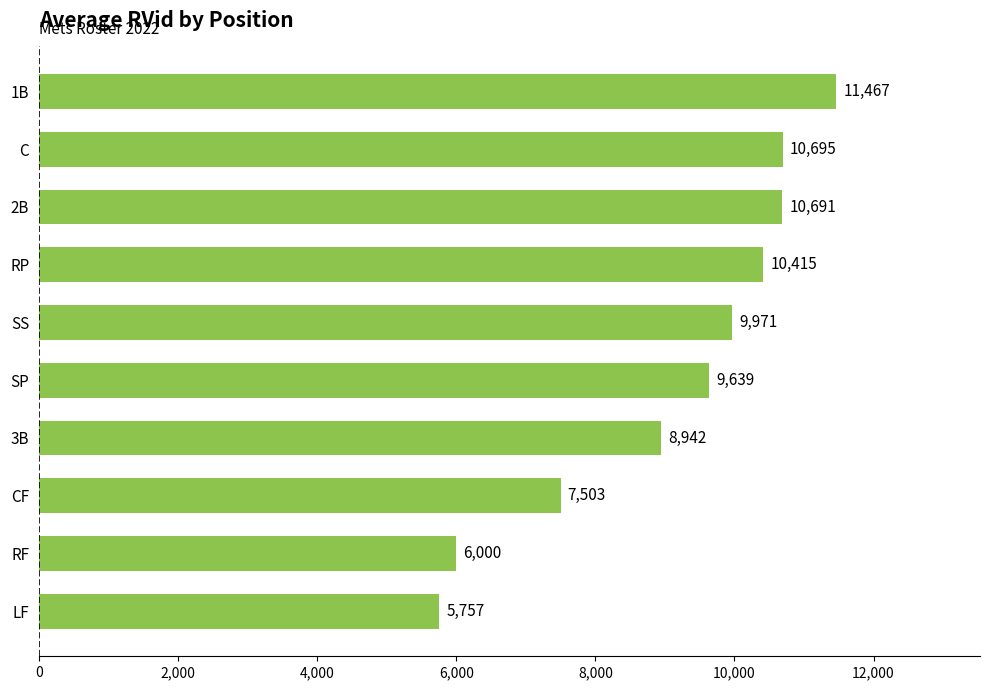

Are the bars horizontal?

Yes